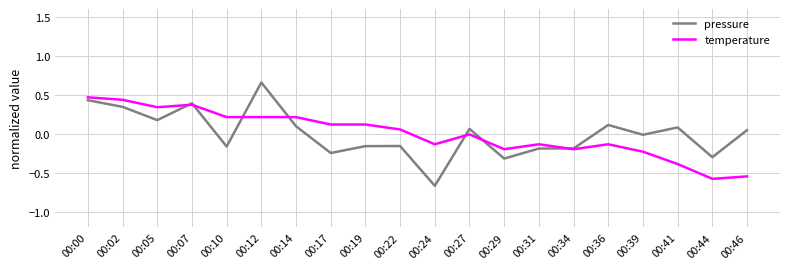

In pressure, how many points are lower than both neighbors (excluding endpoints)?

7